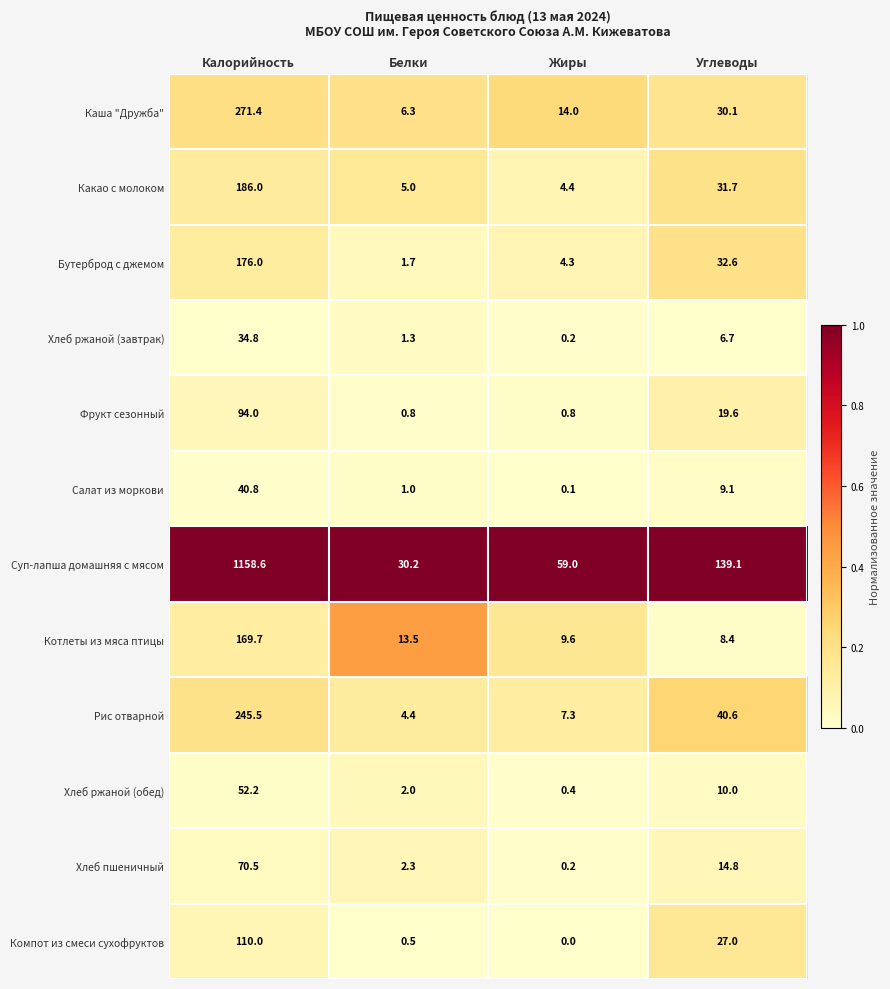

List the series in order of their peak value, highest first.

Суп-лапша домашняя с мясом, Каша "Дружба", Рис отварной, Какао с молоком, Бутерброд с джемом, Котлеты из мяса птицы, Компот из смеси сухофруктов, Фрукт сезонный, Хлеб пшеничный, Хлеб ржаной (обед), Салат из моркови, Хлеб ржаной (завтрак)